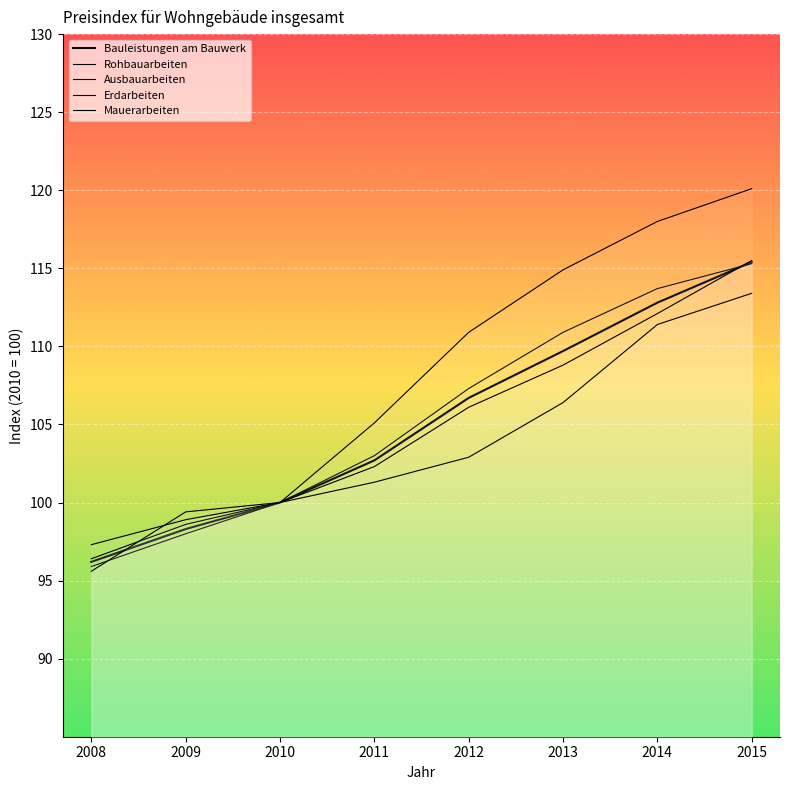

Where is Rohbauarbeiten nearest to the value 105?

2011